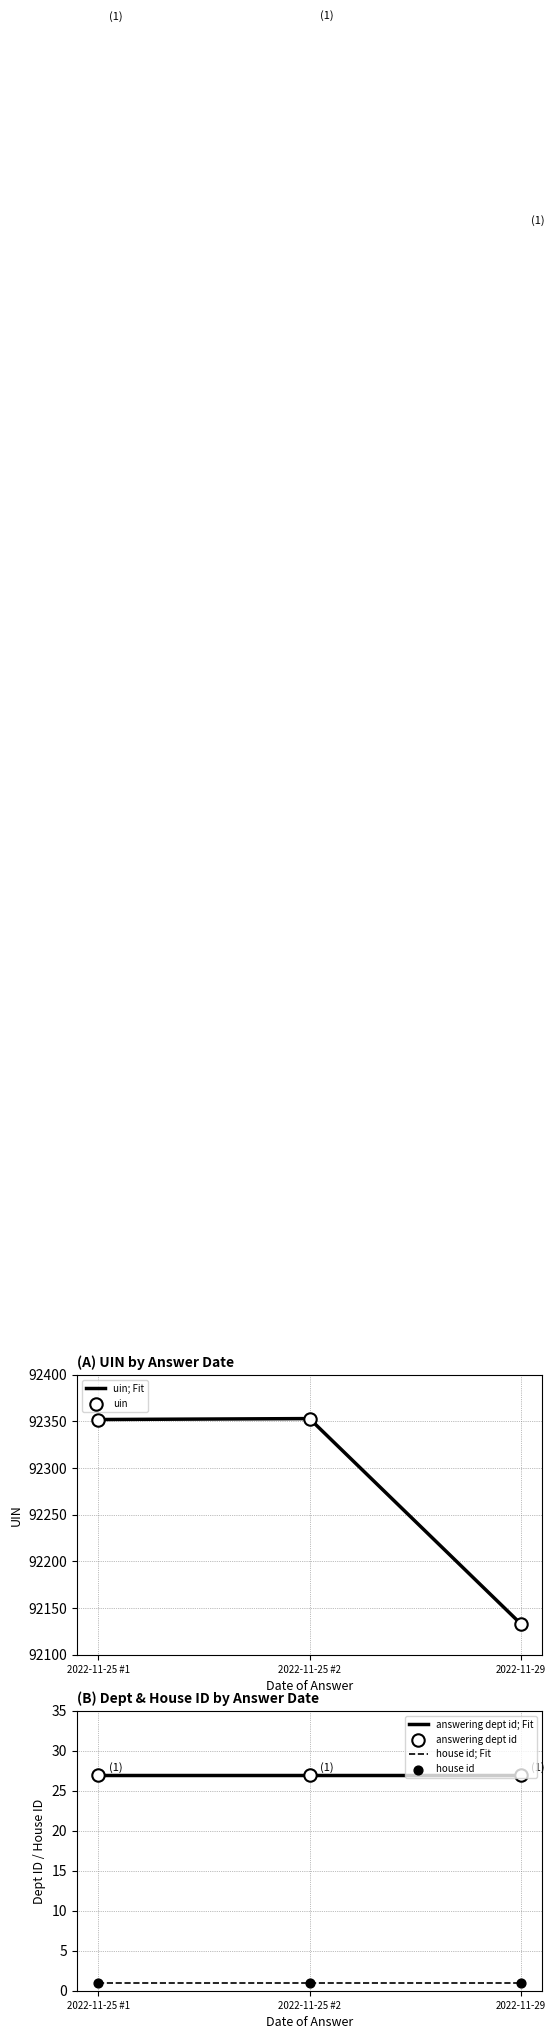

Which series reaches the maximum Y coordinate?

uin; Fit